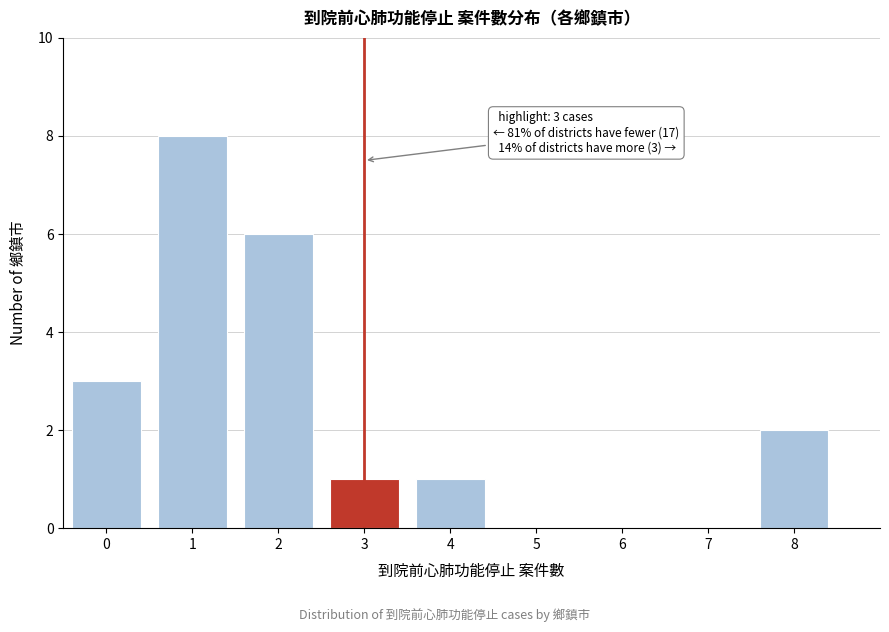

Reading right to left, extract all data points from this chart.

8=2	7=0	6=0	5=0	4=1	3=1	2=6	1=8	0=3